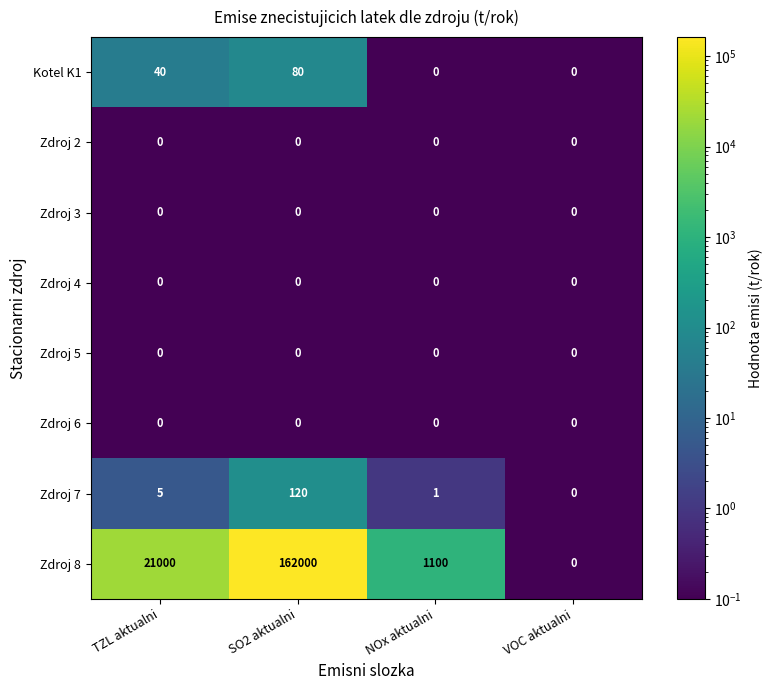

Which series has the largest range (max minus min)?

Zdroj 8